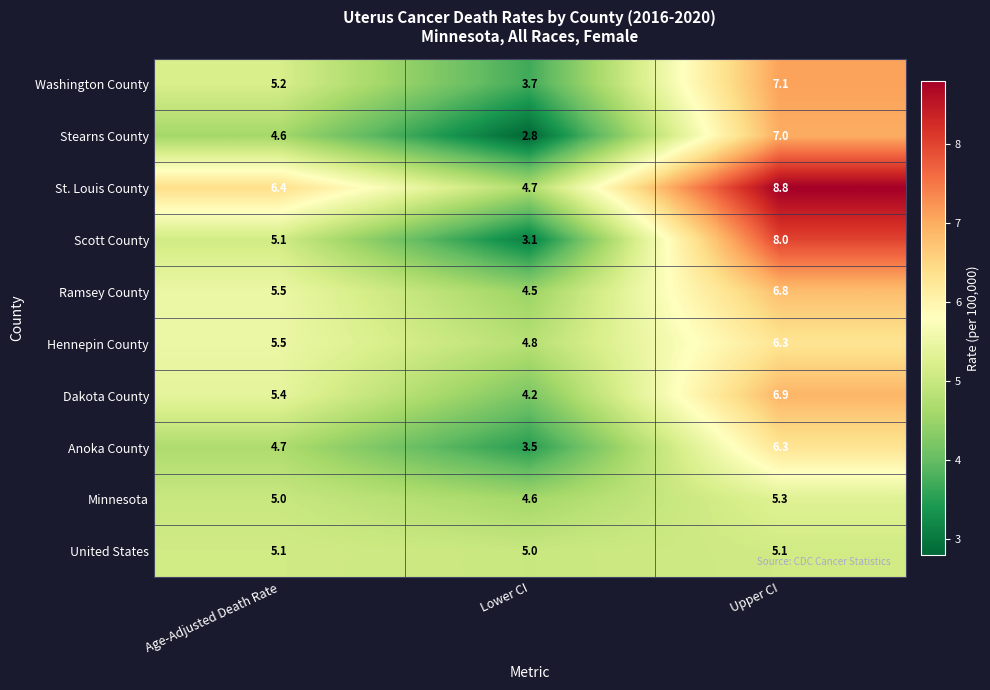

Which category has the highest value across all series?

Upper CI